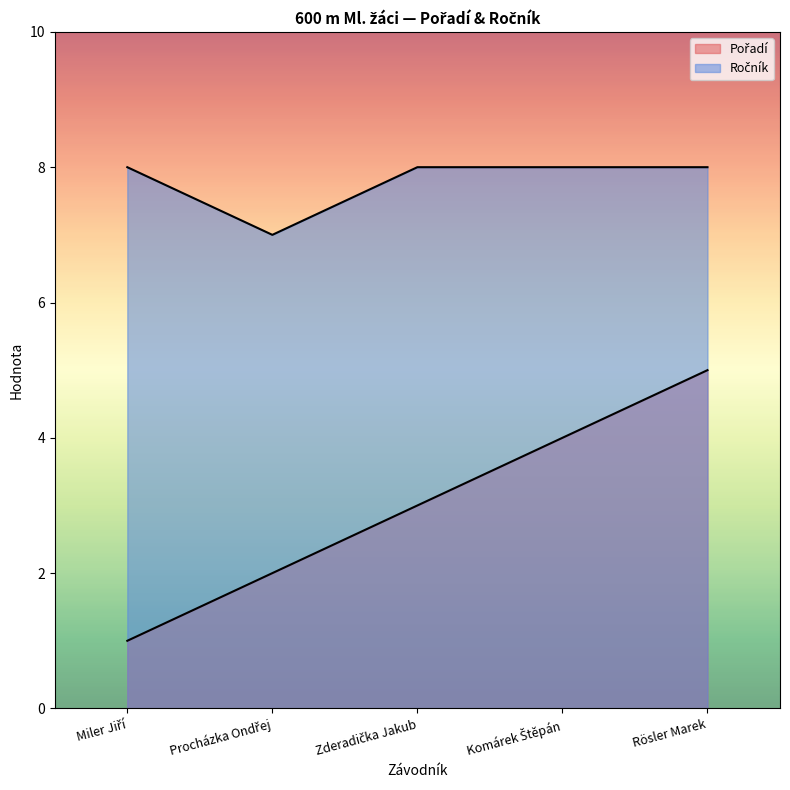

Between Miler Jiří and Zderadička Jakub, which series saw the biggest shift?

Pořadí